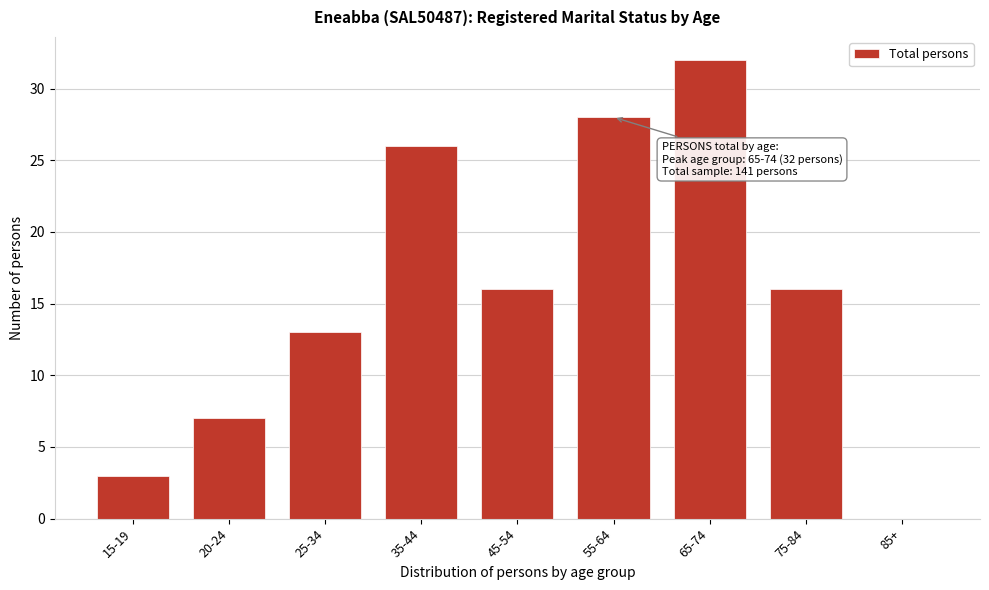

Reading left to right, list all the values displayed in this chart.

15-19=3	20-24=7	25-34=13	35-44=26	45-54=16	55-64=28	65-74=32	75-84=16	85+=0